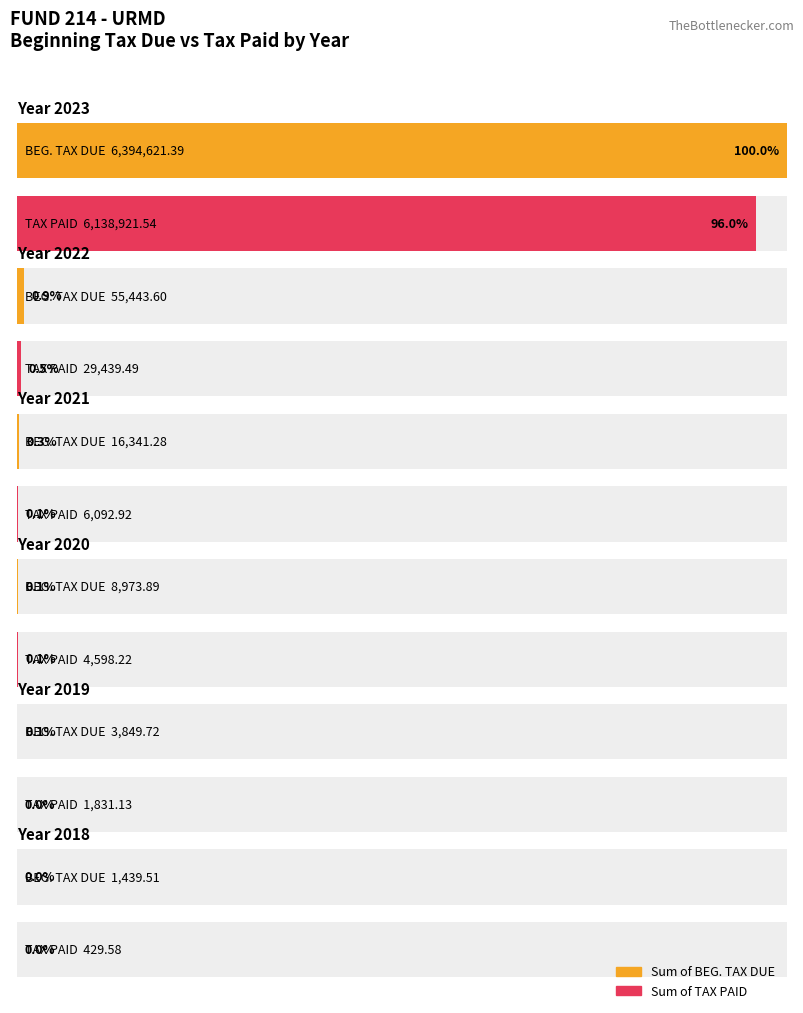

List the labels in order of Sum of BEG. TAX DUE value, largest first.

2023, 2022, 2021, 2020, 2019, 2018